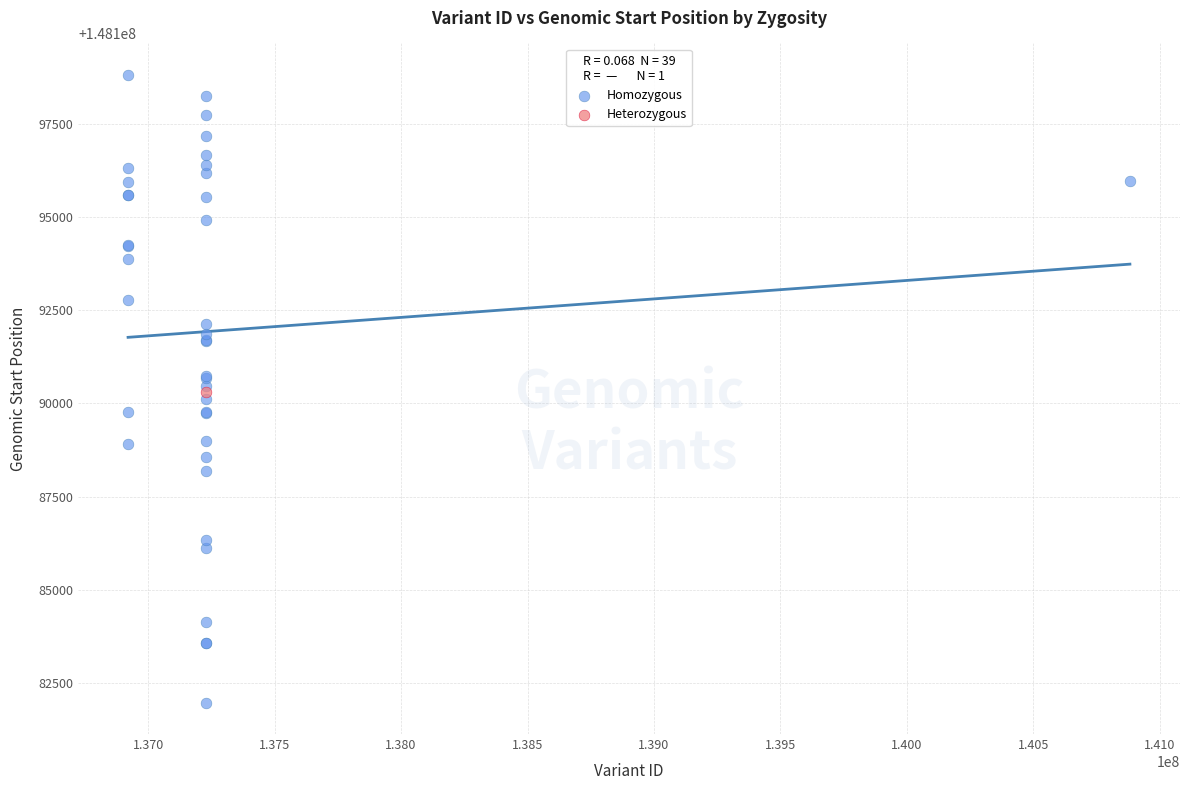

What are all the series names shown in the legend?

Homozygous, Heterozygous